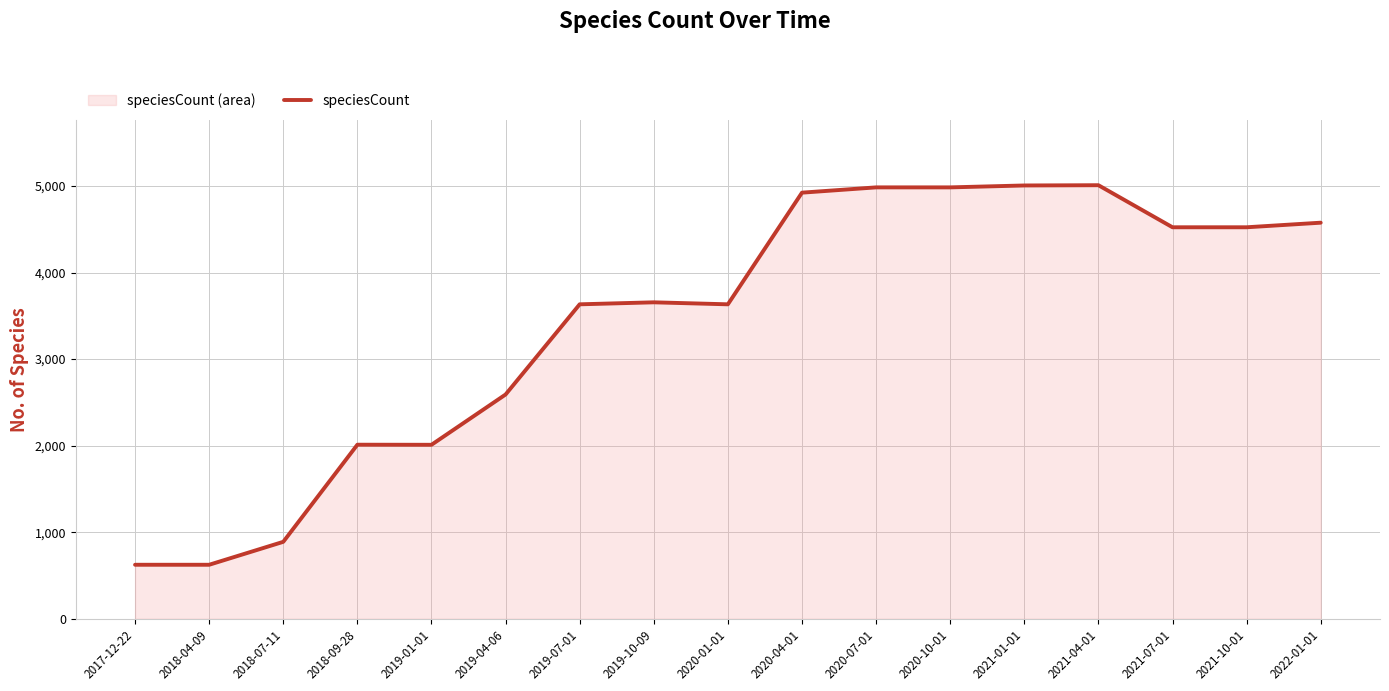

Rank the categories by value from highest to lowest.

2021-04-01, 2021-01-01, 2020-07-01, 2020-10-01, 2020-04-01, 2022-01-01, 2021-07-01, 2021-10-01, 2019-10-09, 2019-07-01, 2020-01-01, 2019-04-06, 2018-09-28, 2019-01-01, 2018-07-11, 2017-12-22, 2018-04-09